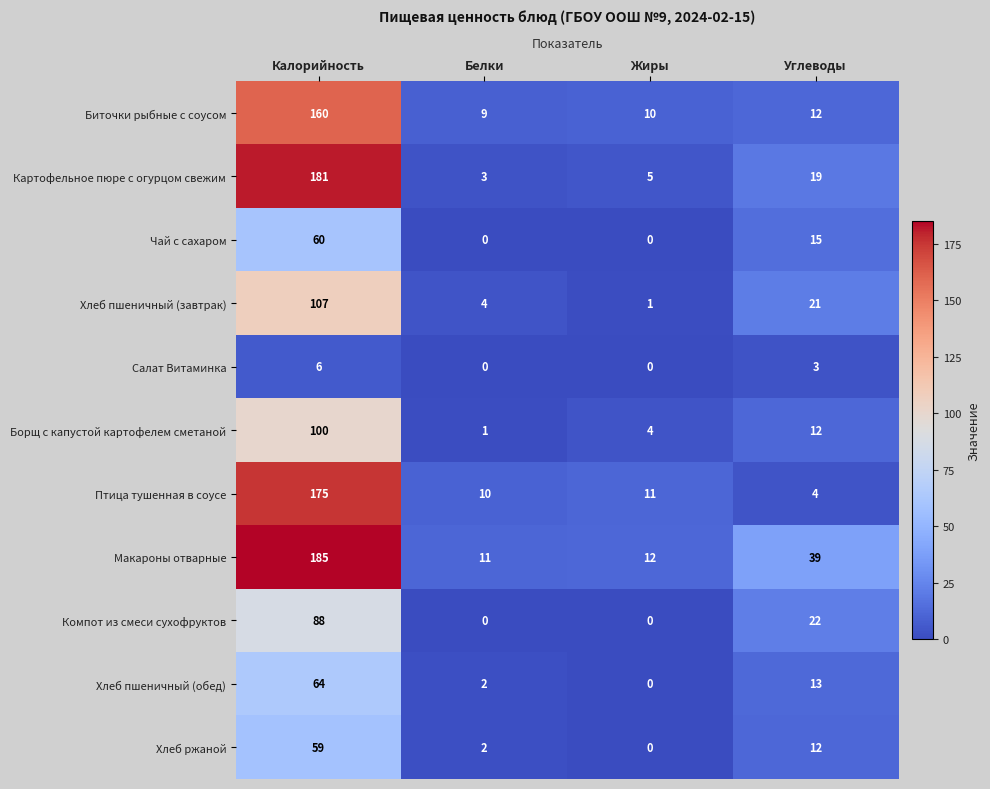

The Борщ с капустой картофелем сметаной series shows 12 at Углеводы. True or false?

True